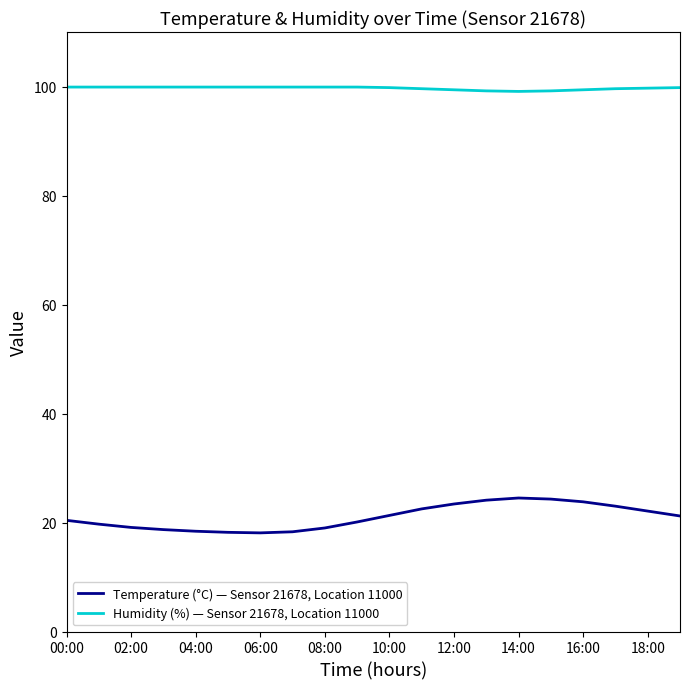

Which series has the largest total across all categories?

Humidity (%) — Sensor 21678, Location 11000